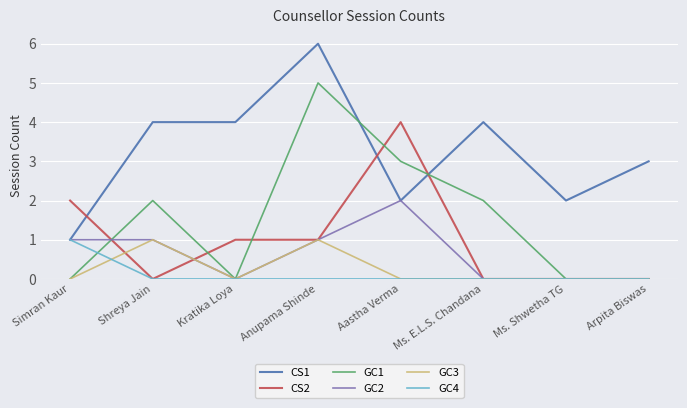

What position from the left is Ms. Shwetha TG?

7